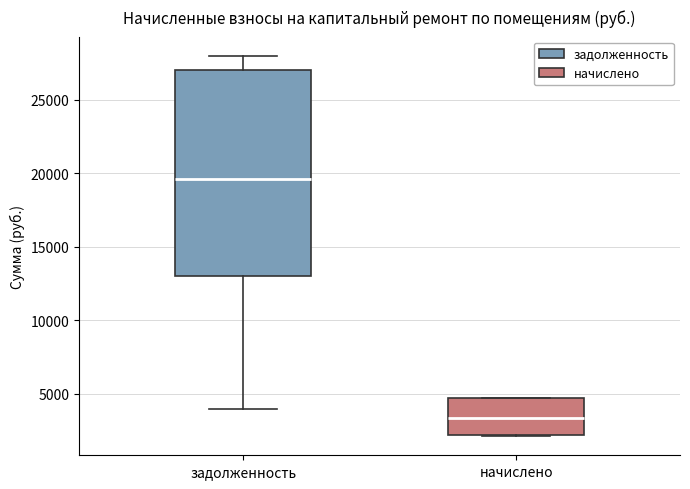

Which box is the tallest, from its lower edge to its upper edge?

задолженность